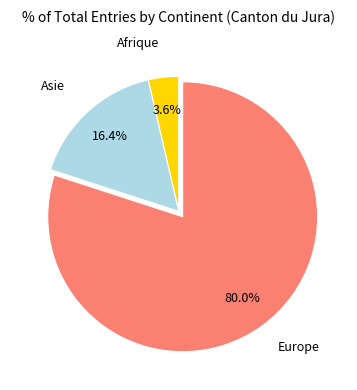

Does any single category account for the majority?

Yes